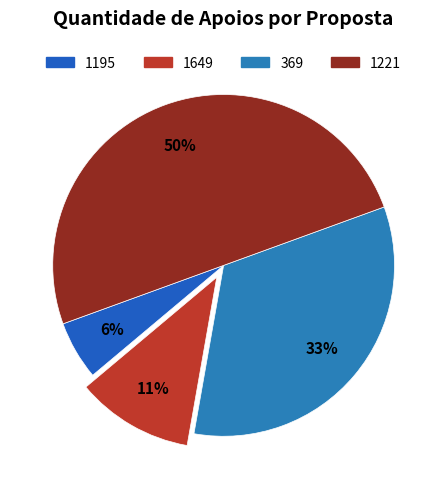

Do 1195 and 1221 together represent more than half of the pie?

Yes